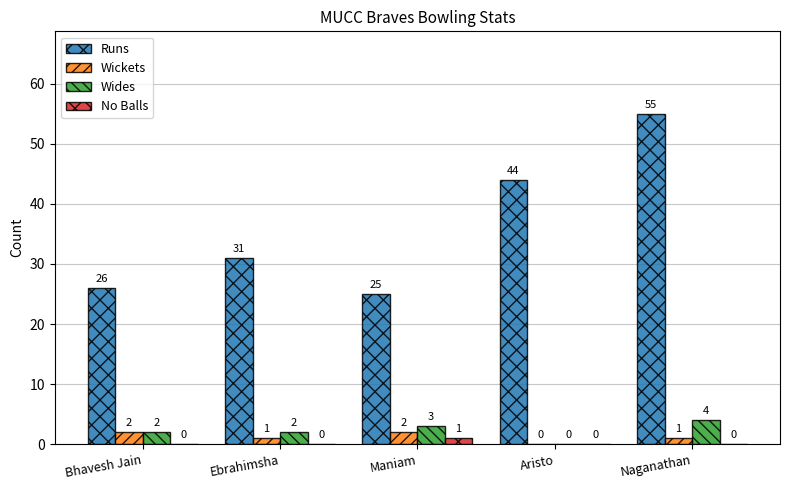

What is the spread (max minus min) of values at Ebrahimsha?

31